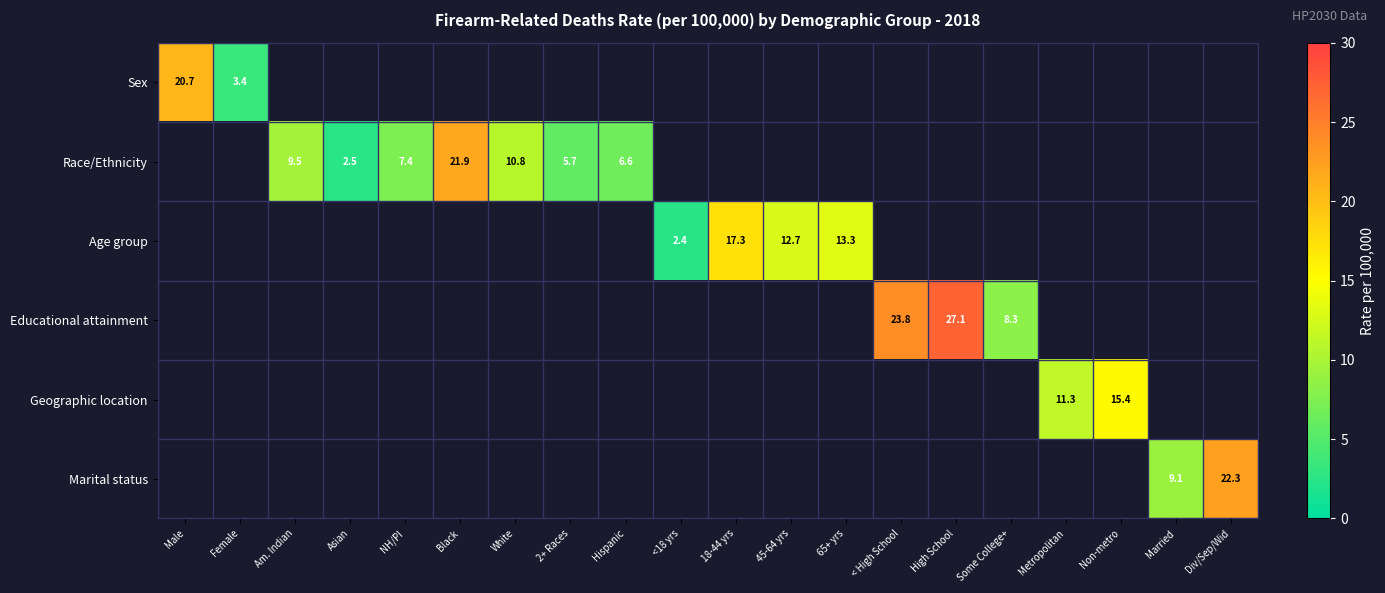

The Age group series shows 13.3 at 65+ yrs. True or false?

True